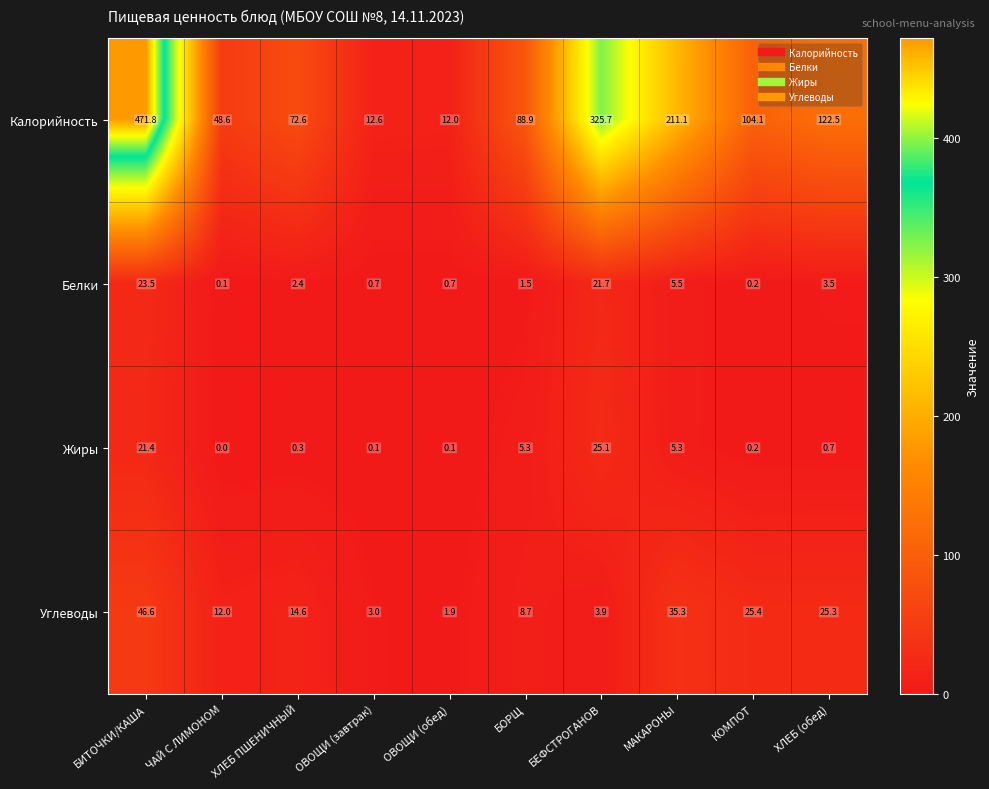

Read the Углеводы value at КОМПОТ.

25.4